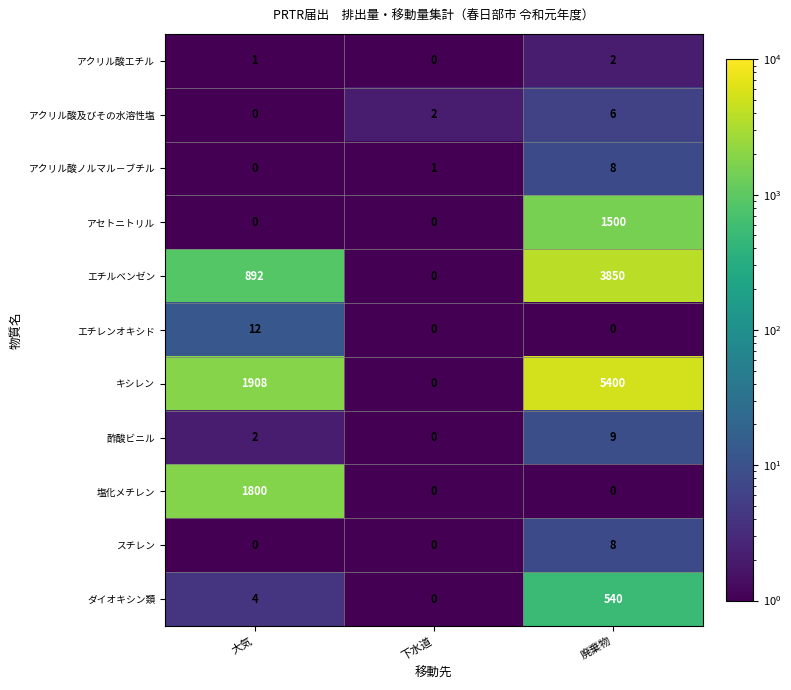

What is the maximum value shown in the chart?

5400